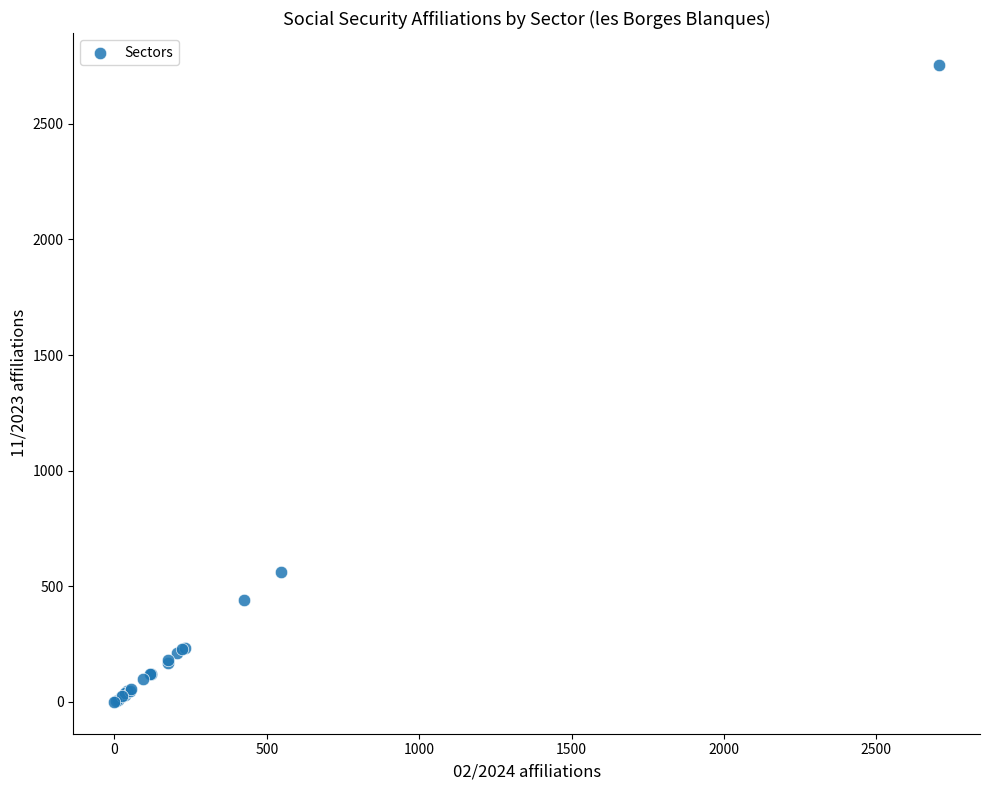

What Y value in the scatter plot is closest to 1377?

560